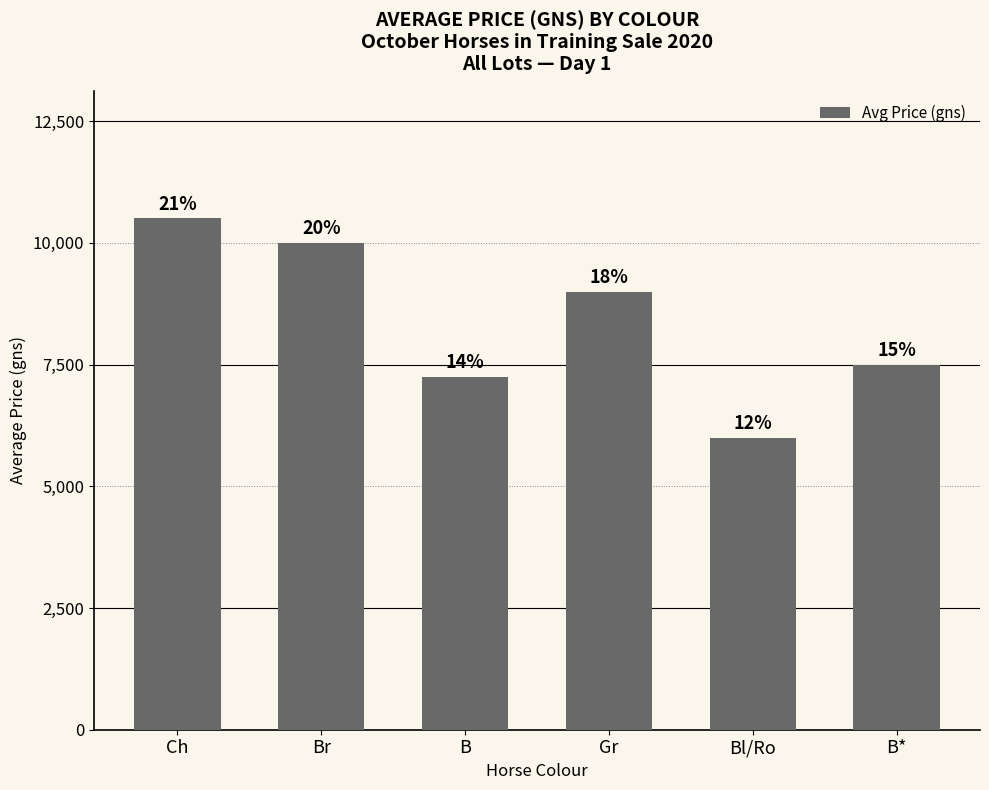

List the labels in order of value, largest first.

Ch, Br, Gr, B*, B, Bl/Ro